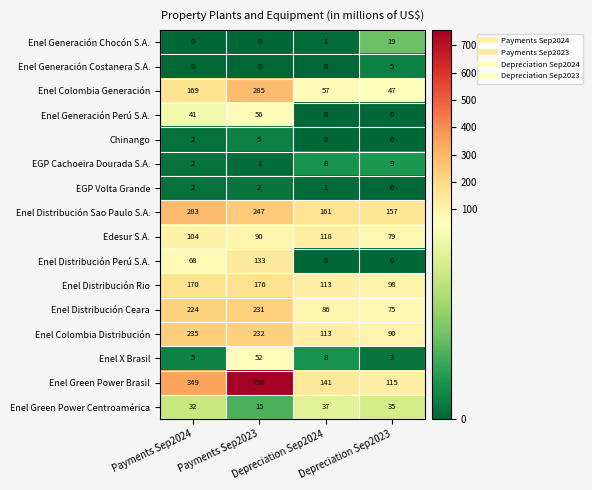

Which series has the widest spread of values?

Enel Green Power Brasil